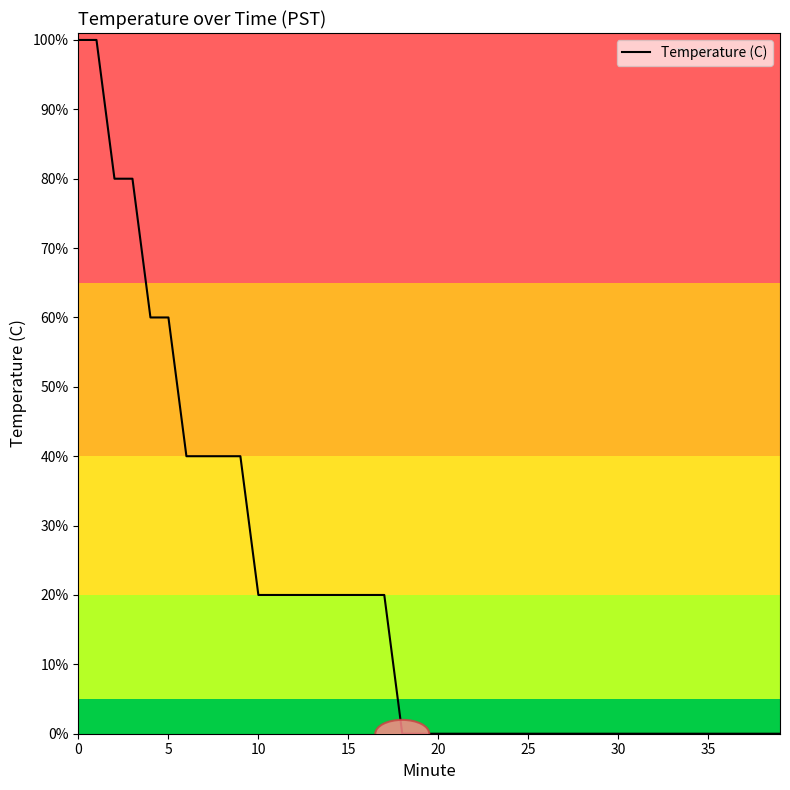

Reading right to left, transcribe all the data shown in this chart.

0.0	0.0	0.0	0.0	0.0	0.0	0.0	0.0	0.0	0.0	0.0	0.0	0.0	0.0	0.0	0.0	0.0	0.0	0.0	0.0	0.0	0.0	20.0	20.0	20.0	20.0	20.0	20.0	20.0	20.0	40.0	40.0	40.0	40.0	60.0	60.0	80.0	80.0	100.0	100.0